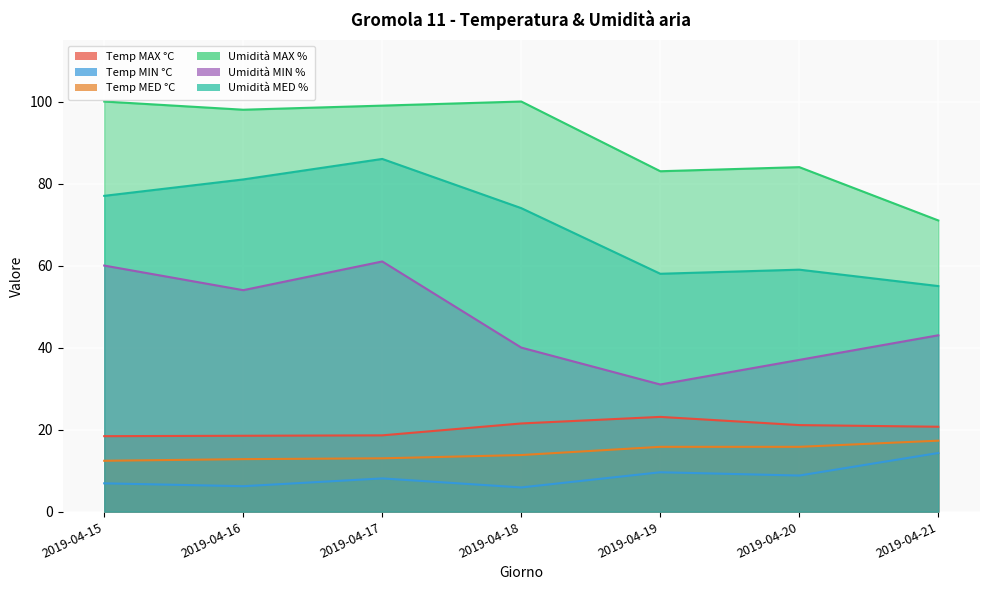

True or false: Temp MIN °C and Temp MAX °C cross at least once.

False